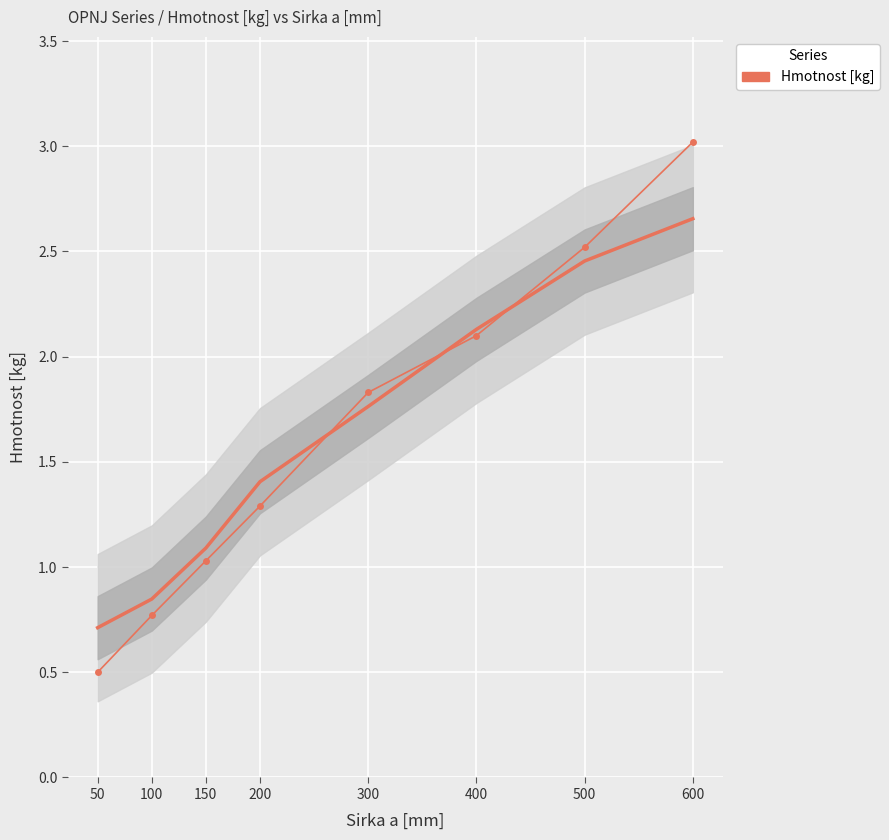

What is the average value?

1.6